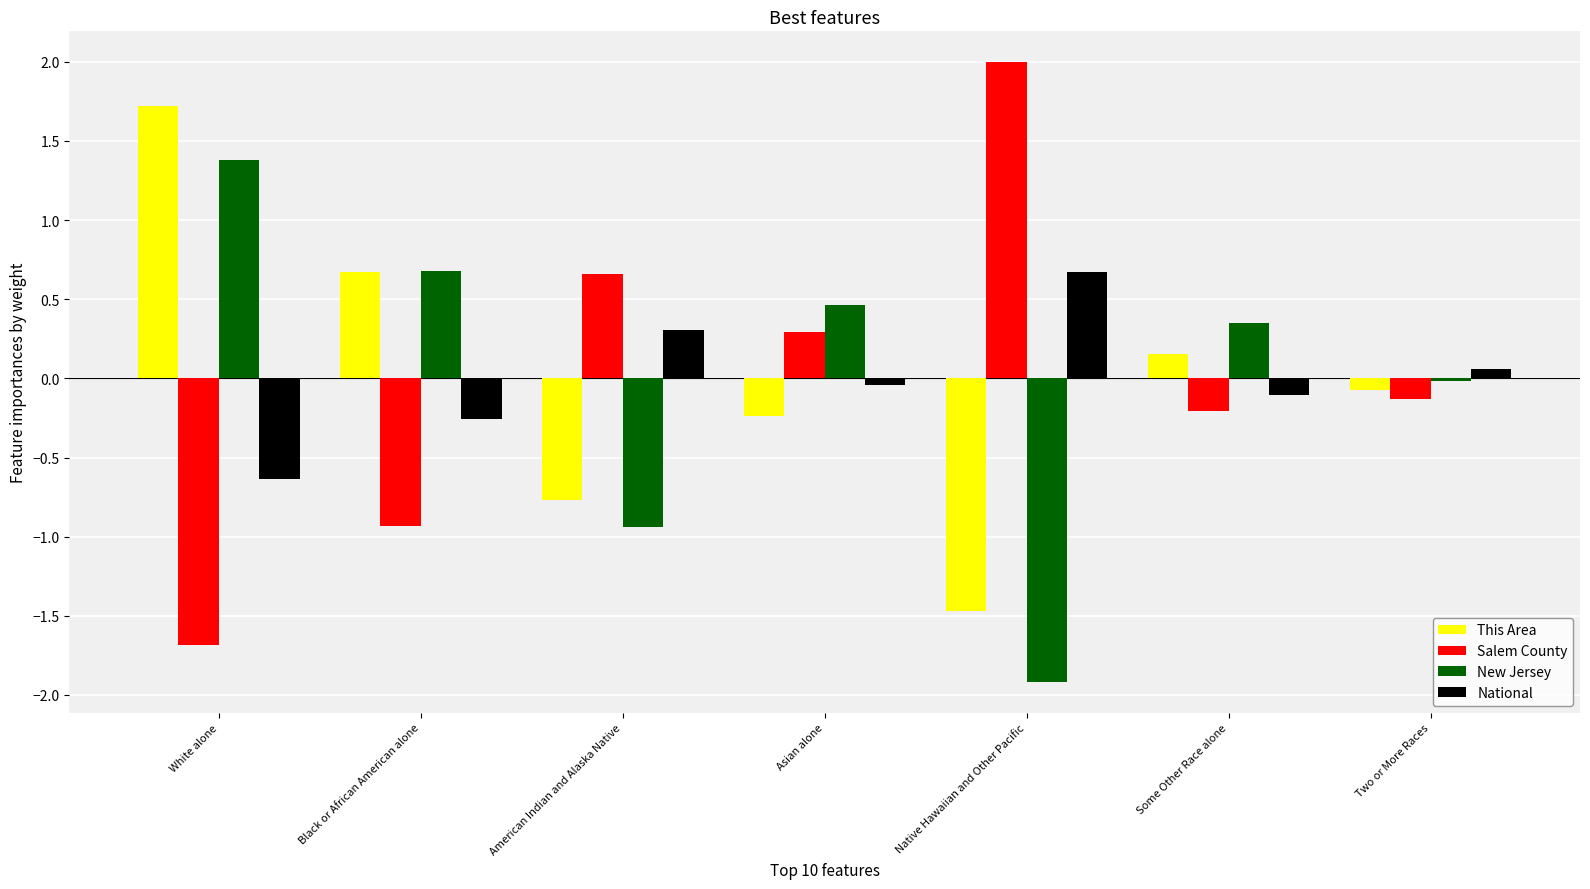

Rank the series at Two or More Races from lowest to highest value.

Salem County, This Area, New Jersey, National